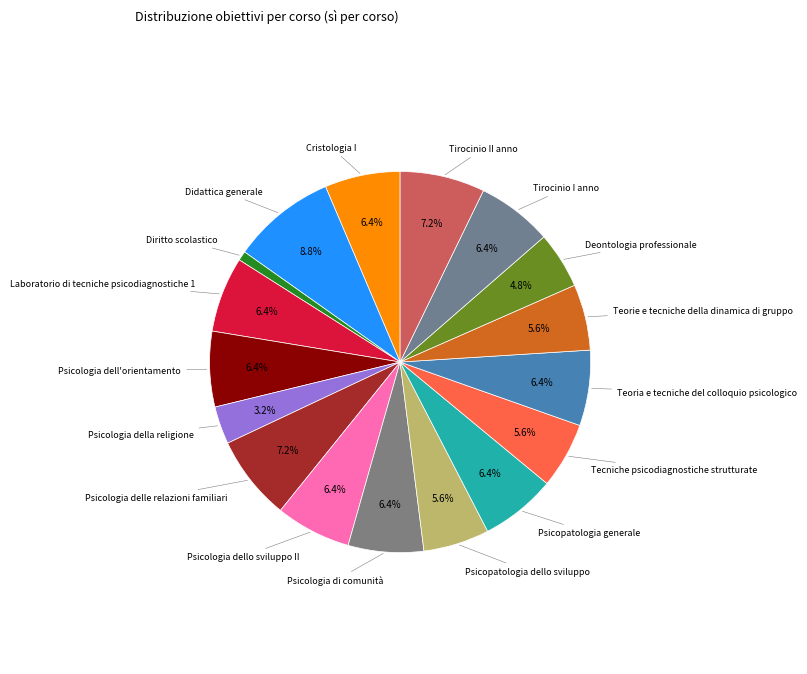

To the nearest percent, what is the difference between the Psicologia dell'orientamento and Psicologia della religione slice percentages?

3%